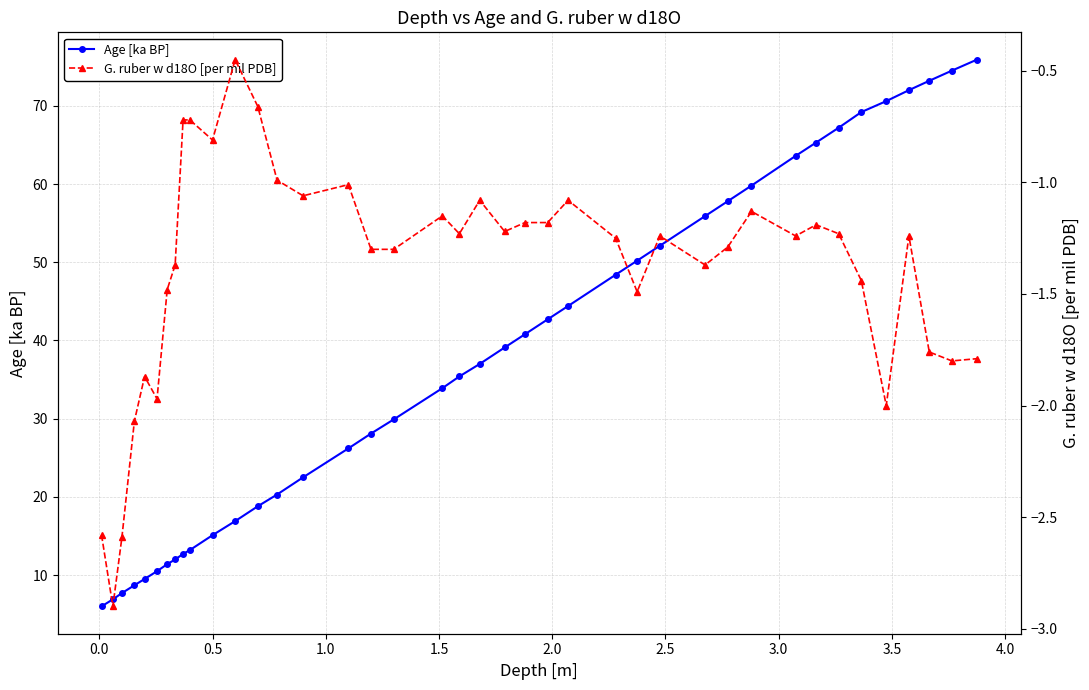

What is the highest value of the Age [ka BP] series?

75.9